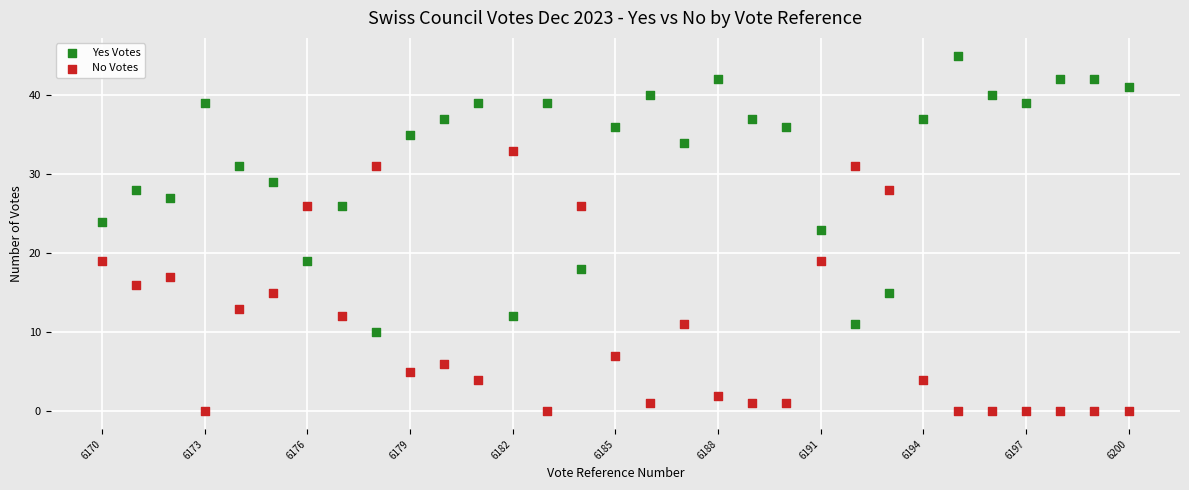

Across all data points, what is the range of X values (max minus min)?

30